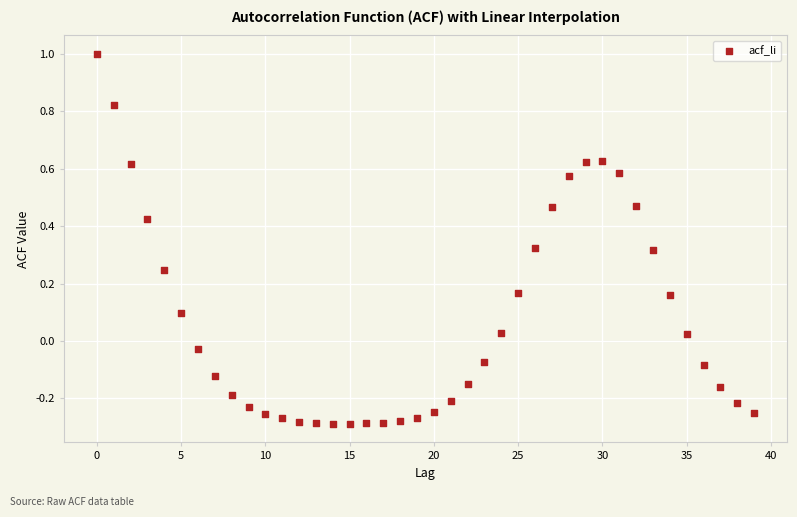

What is the range of Y values (max minus min)?

1.3